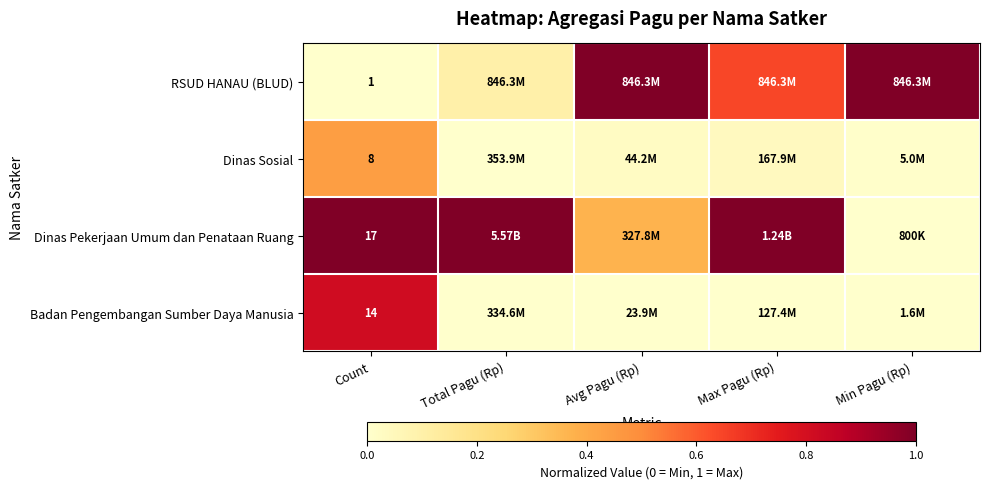

Where is Dinas Sosial nearest to the value 0?

Total Pagu (Rp)